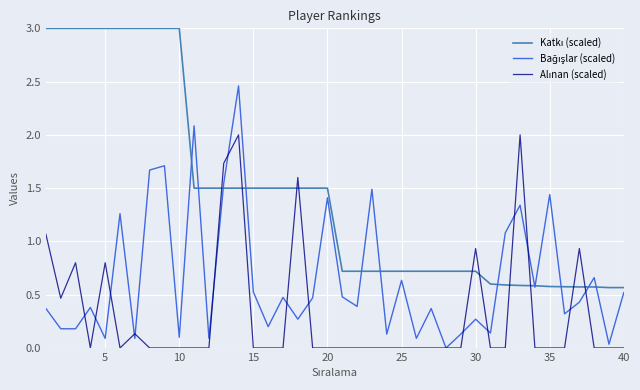

What is the greatest value displayed?

3.0